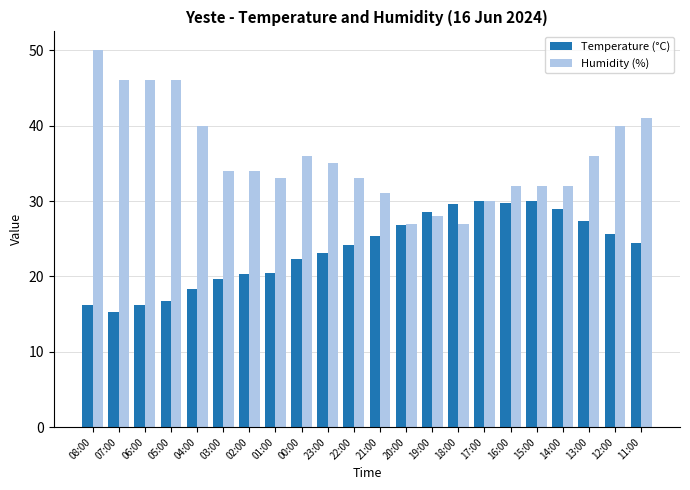

Which label corresponds to the smallest value in the chart?

07:00